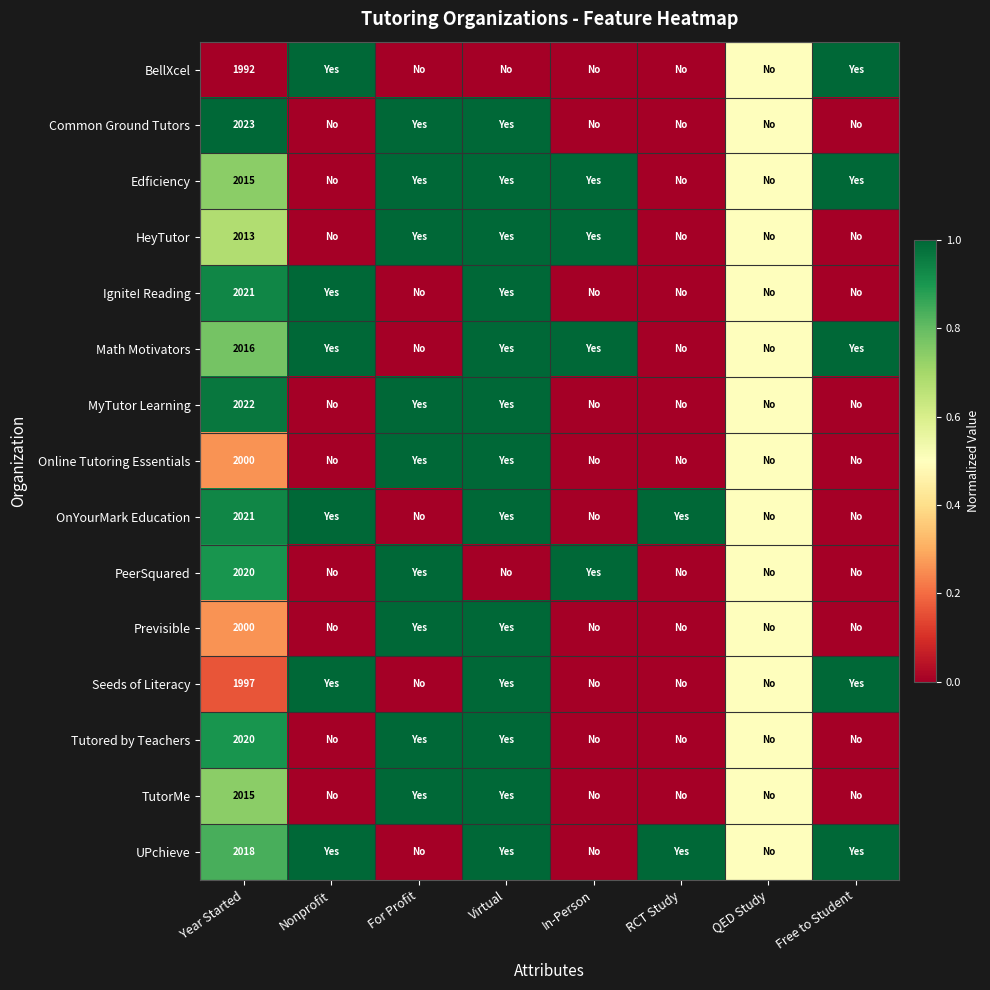

The TutorMe series shows 914.8 at Year Started. True or false?

False